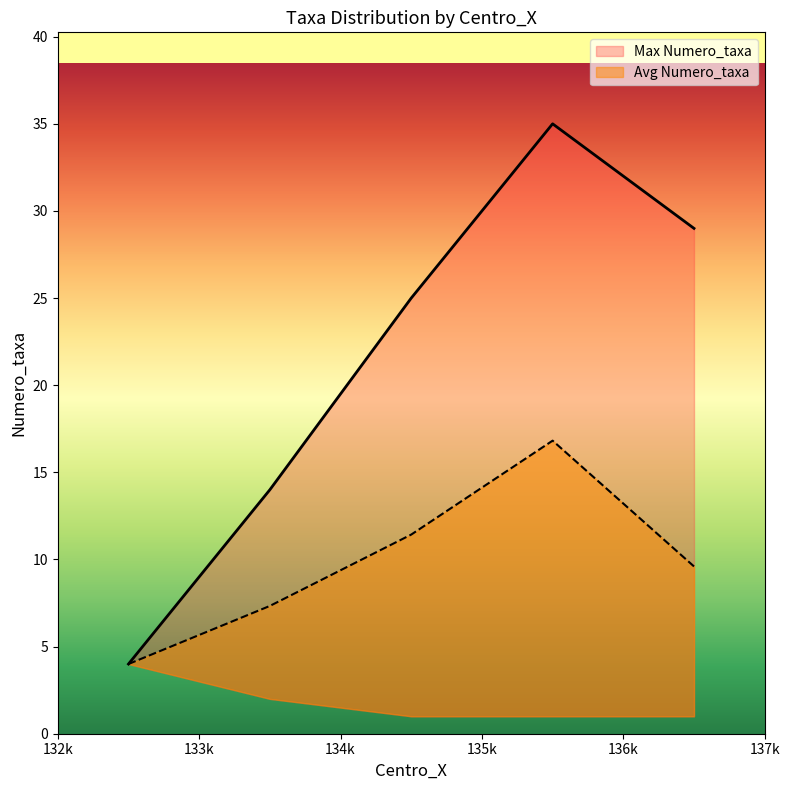

True or false: Max Numero_taxa and Avg Numero_taxa cross at least once.

False